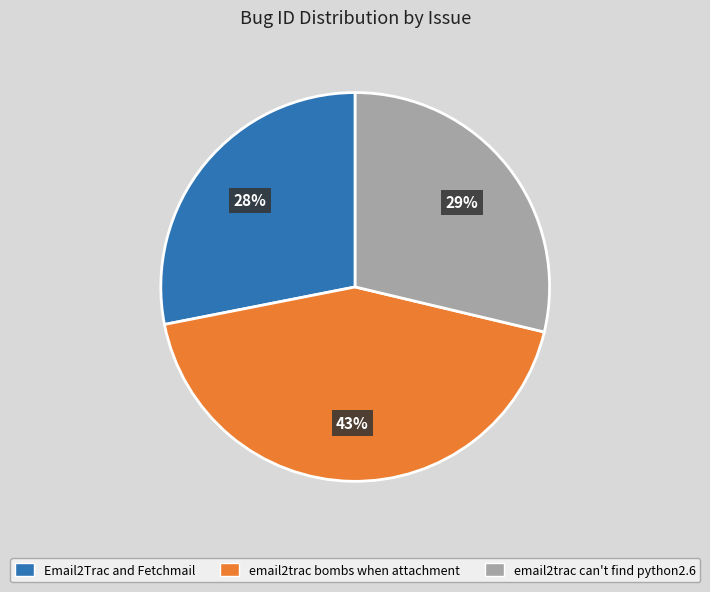

Rank the categories by value from highest to lowest.

email2trac bombs when attachment, email2trac can't find python2.6, Email2Trac and Fetchmail